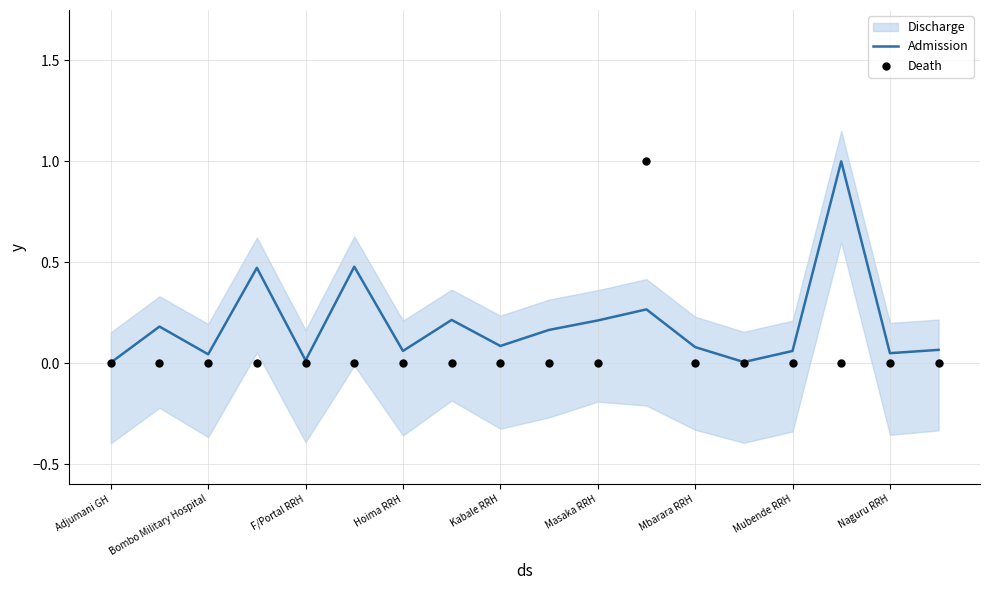

Which series reaches the maximum Y coordinate?

Admission